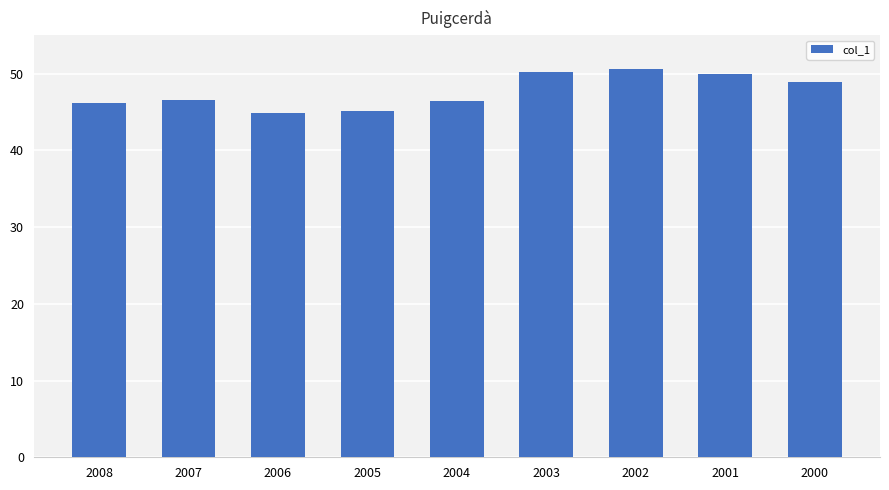

The value at 2000 is 86.3. True or false?

False